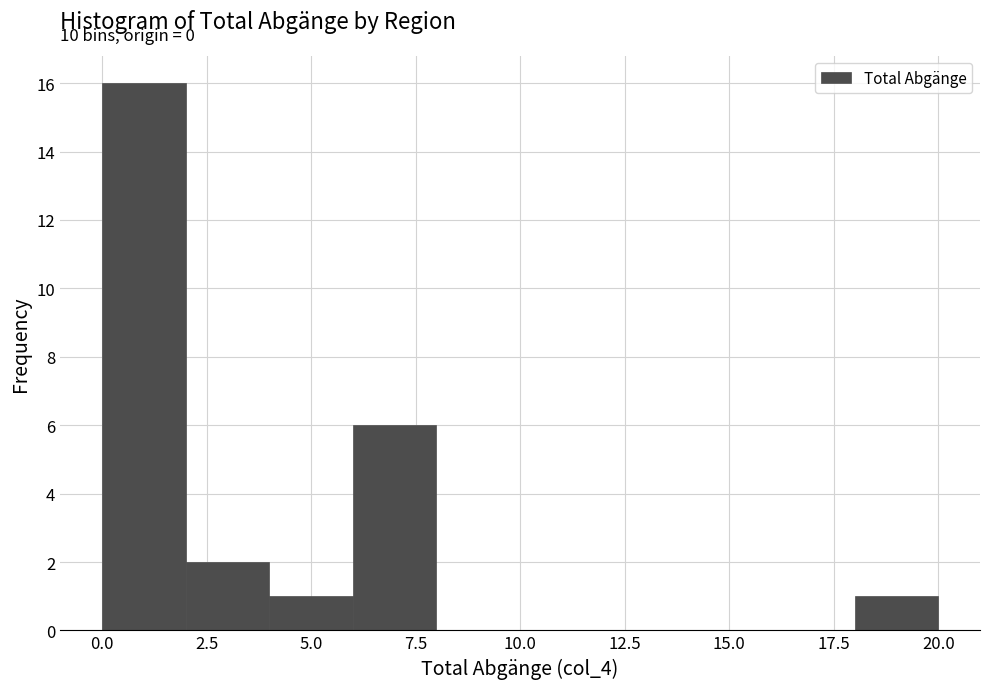

Which range on the x-axis has the tallest bar?

0 to 2